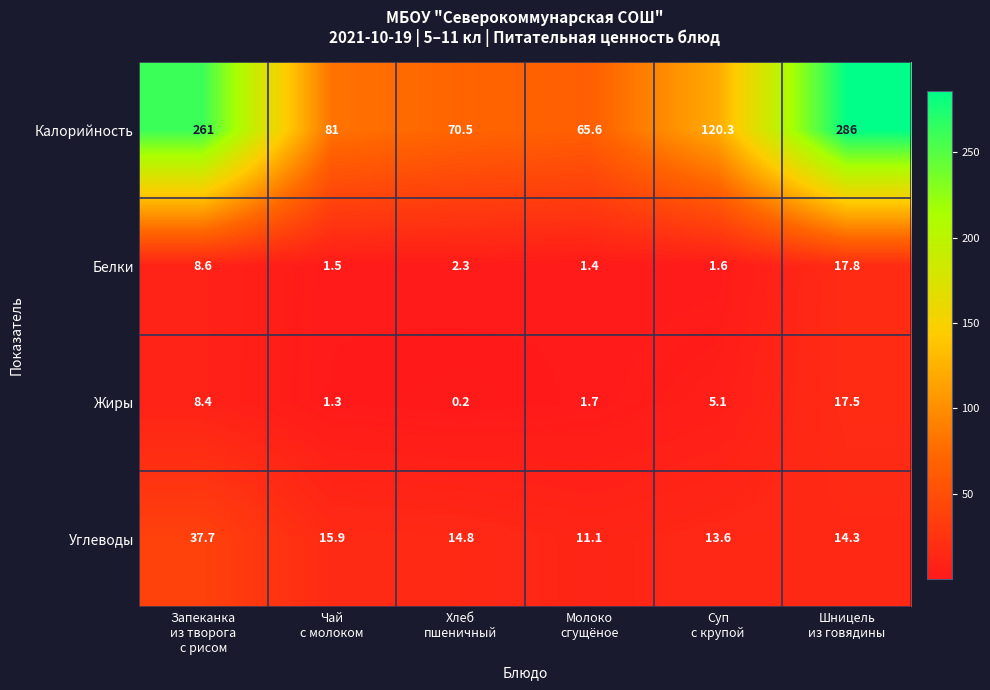

How many categories are shown in the chart?

6